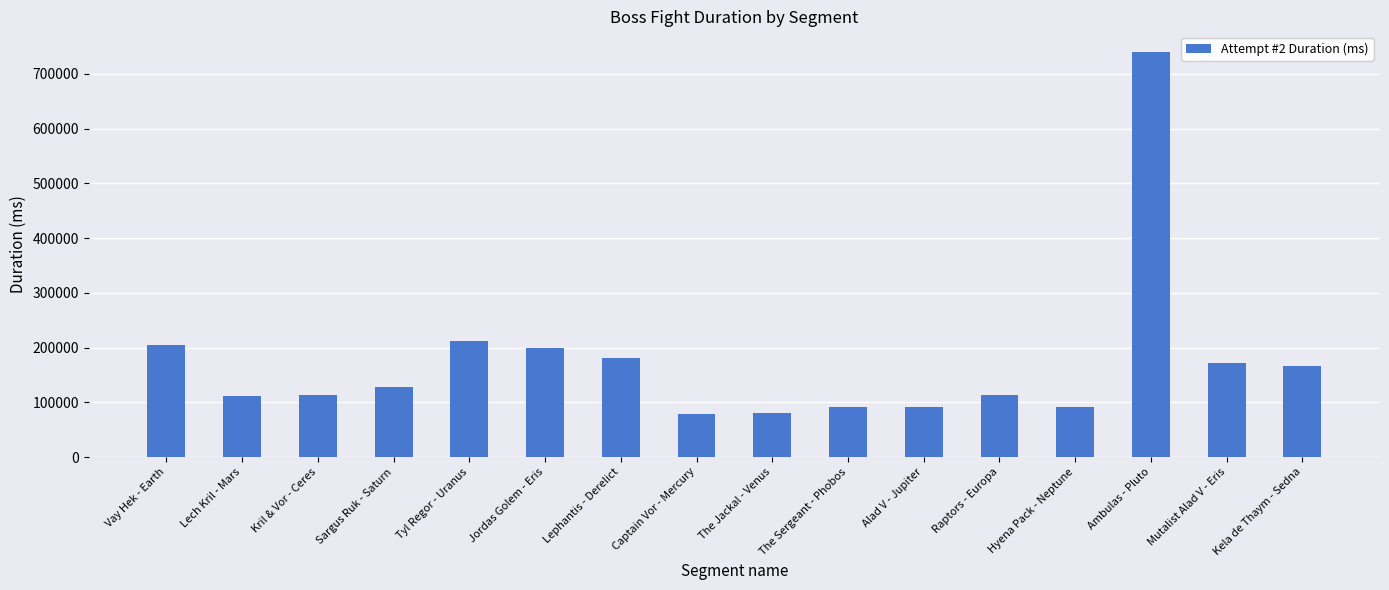

At which category does the chart reach its peak across all series?

Ambulas - Pluto